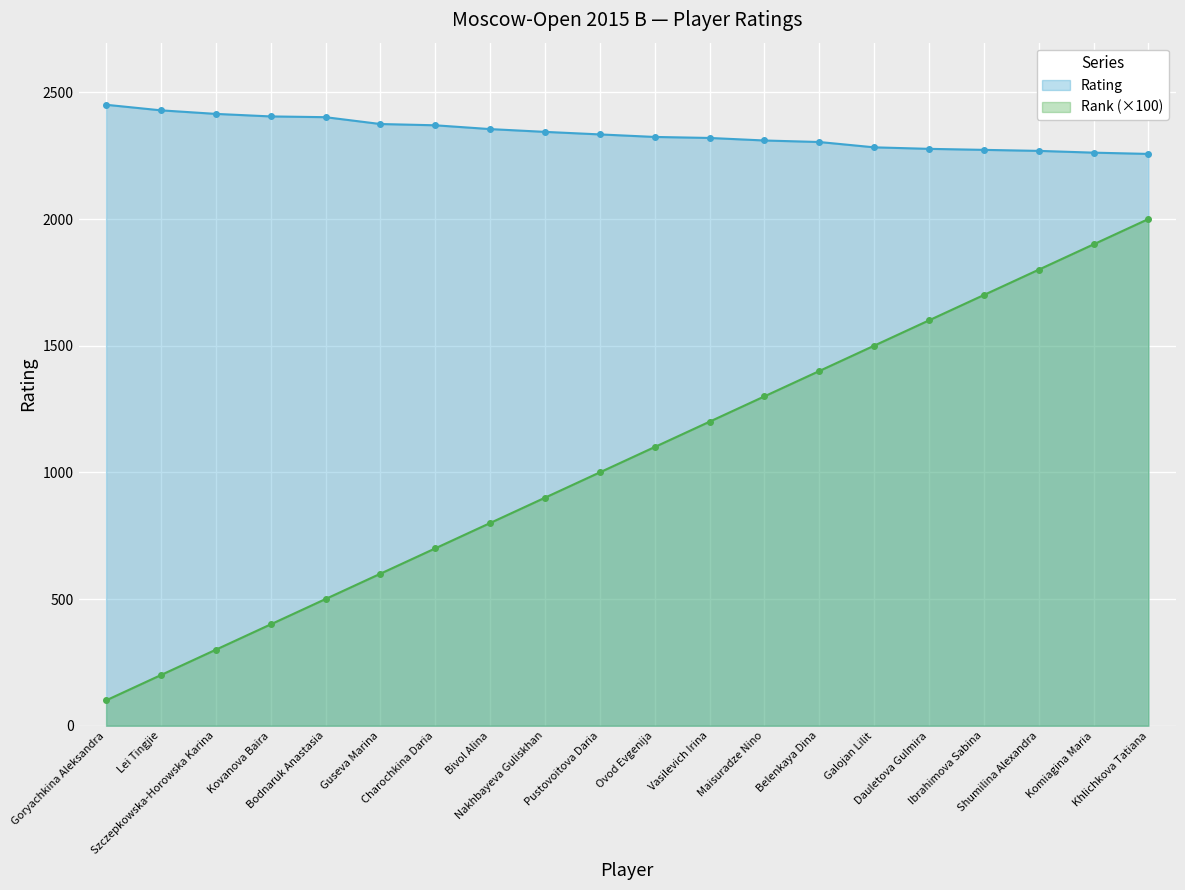

True or false: Rating and Rank cross at least once.

False